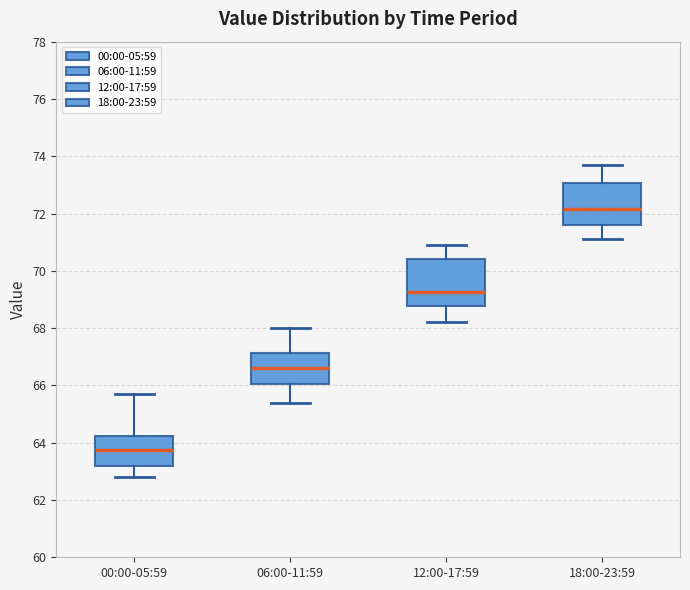

Which box's median line is the lowest?

00:00-05:59